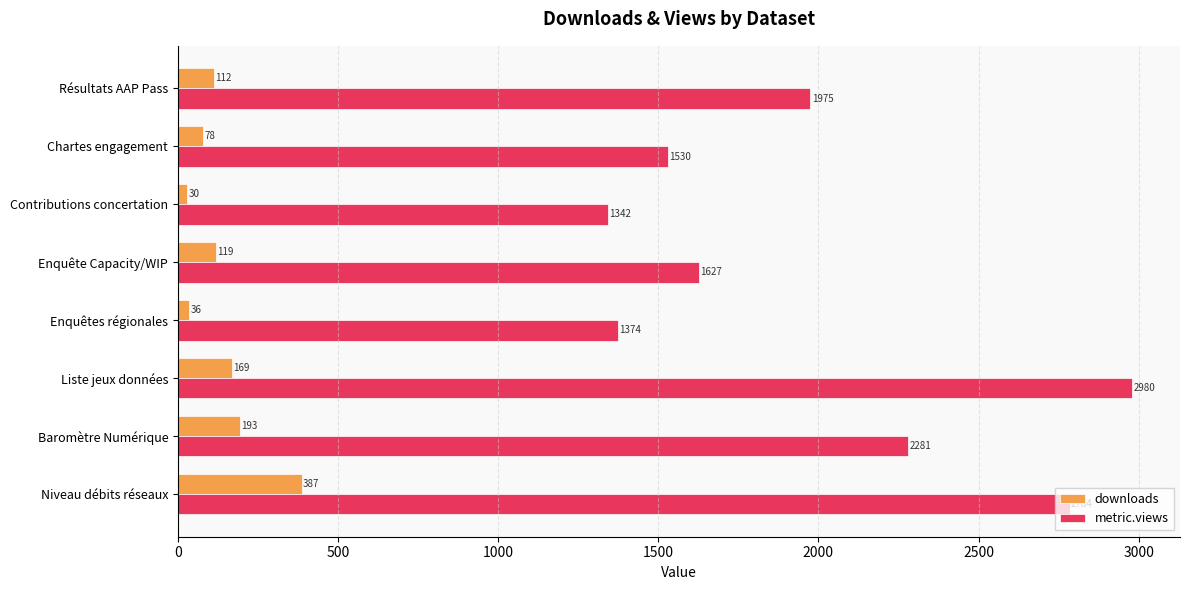

List the series in order of their overall mean, lowest first.

downloads, metric.views